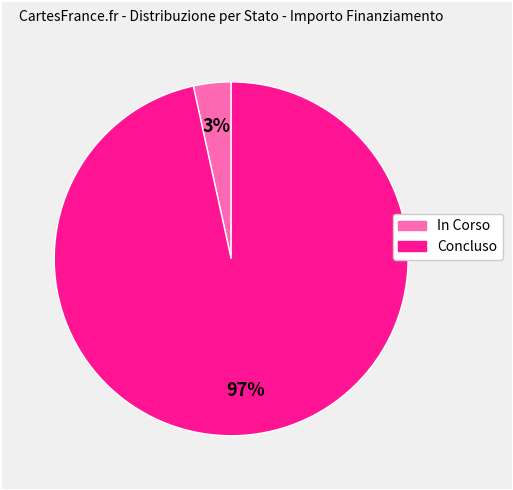

How many slices are in this pie chart?

2